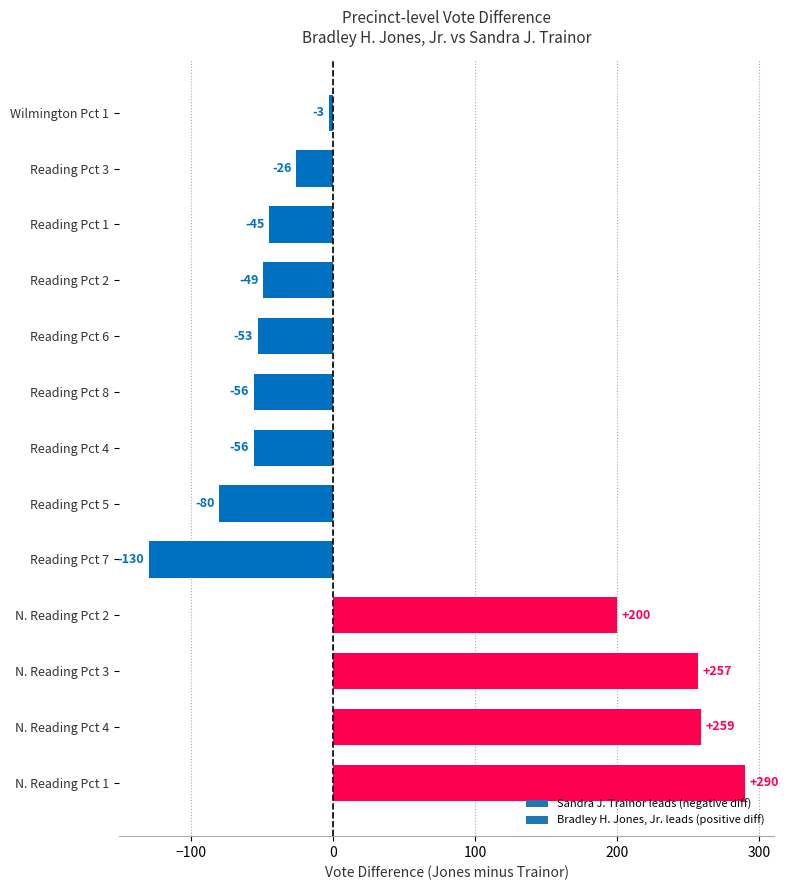

What is the smallest value displayed?

-130